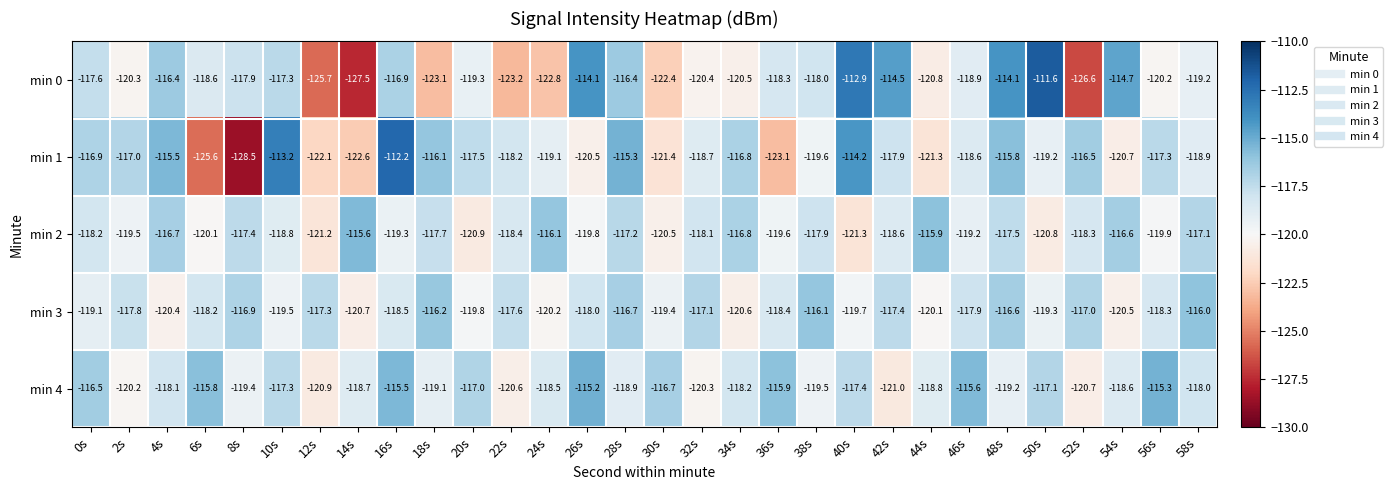

How many data points in min 1 are above -118?

14